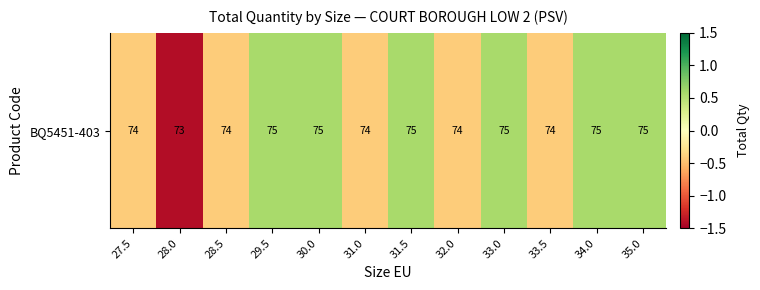

What is the change in value from 28.0 to 31.5?

+2.0